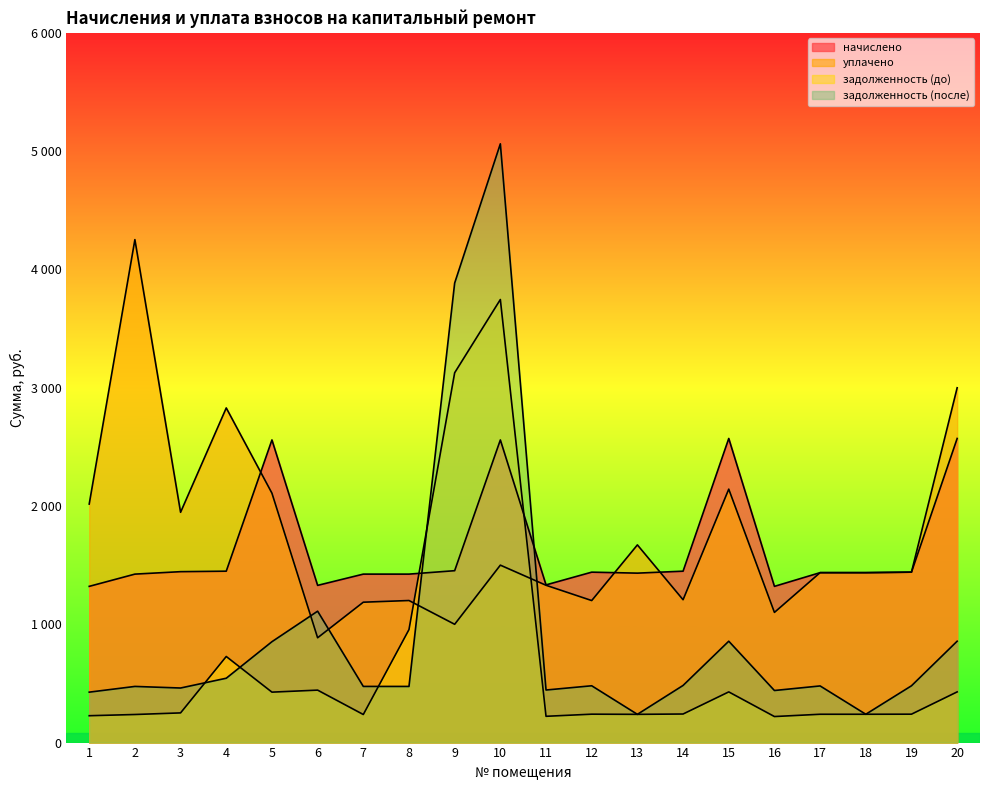

How many lines are shown in the chart?

4